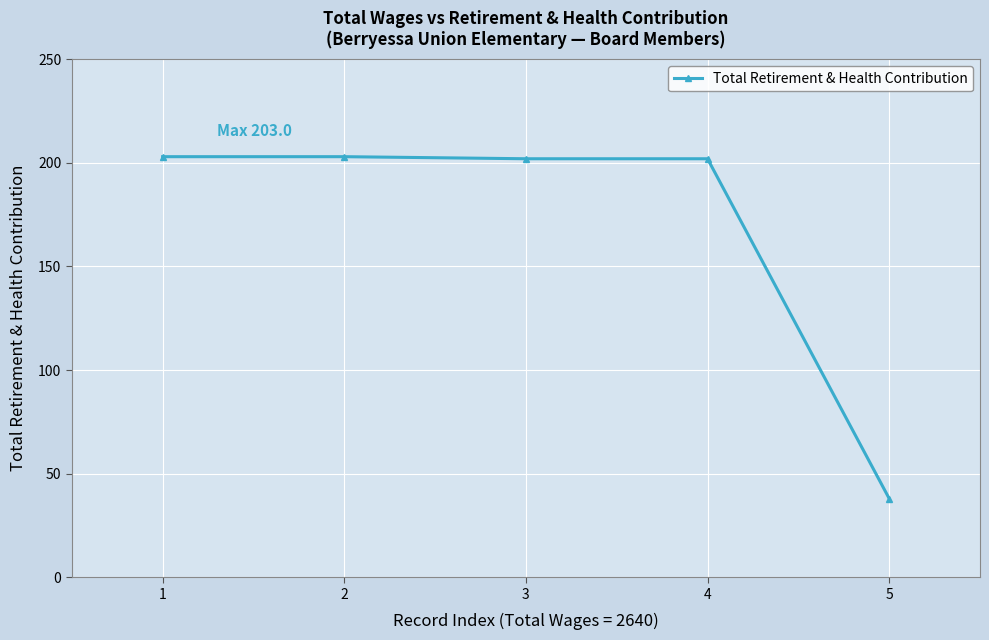

Between 5 and 3, which is larger?

3